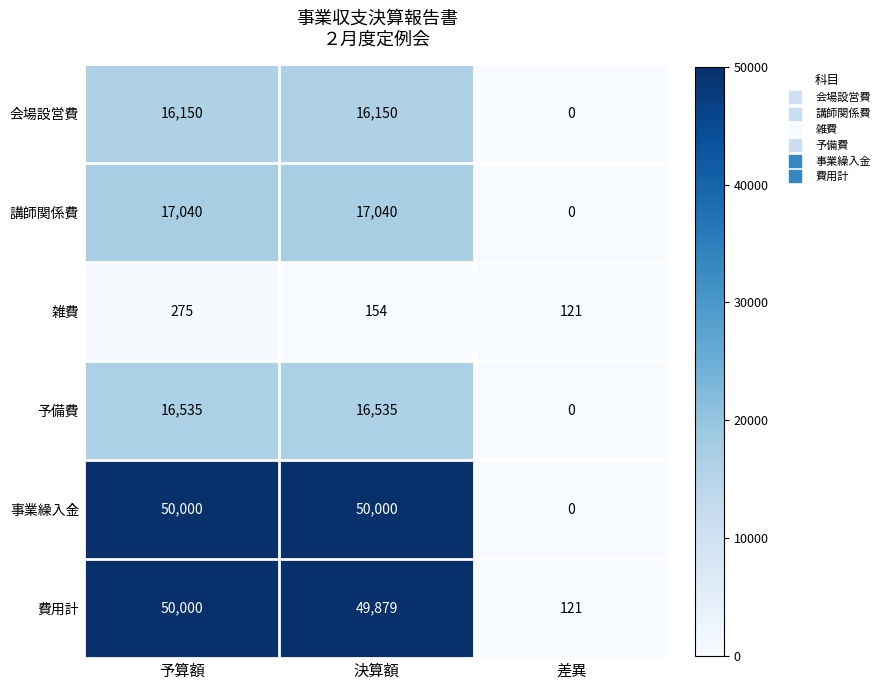

What is the difference between the highest and lowest values at 決算額?

49846